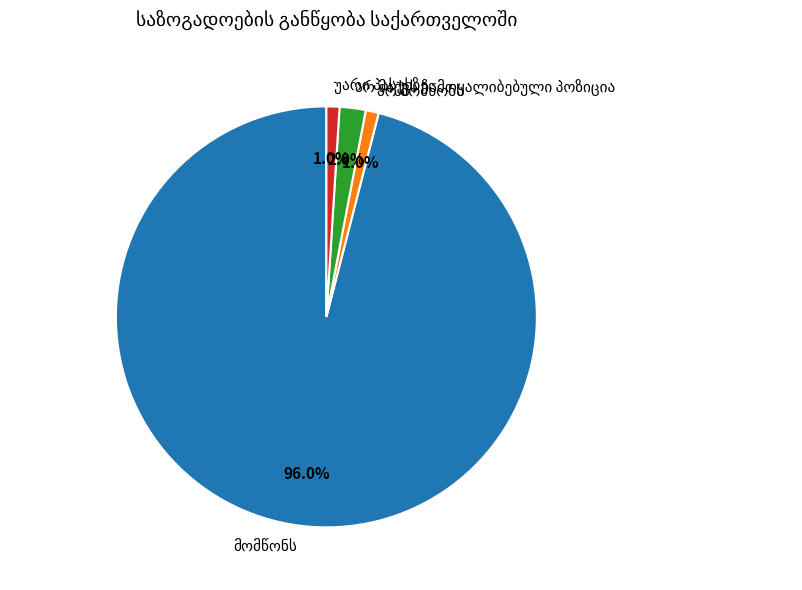

Is there any slice that represents more than half of the pie?

Yes